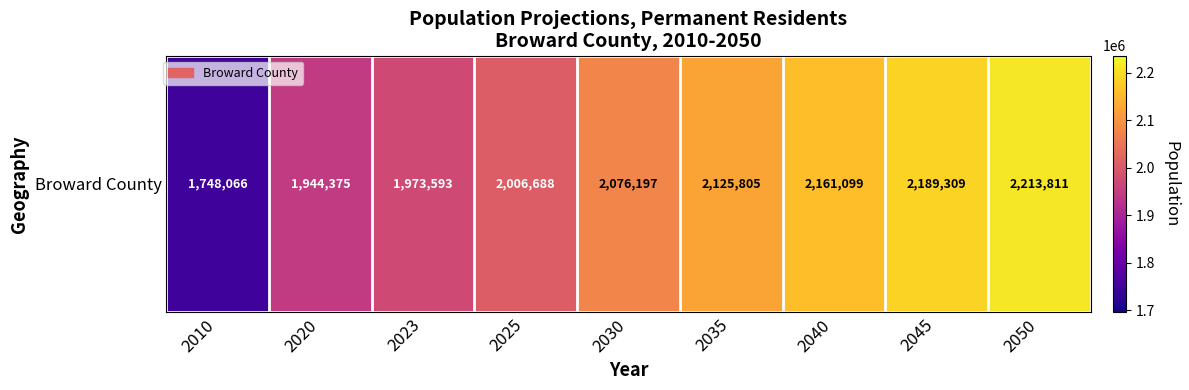

List the labels in order of value, smallest first.

2010, 2020, 2023, 2025, 2030, 2035, 2040, 2045, 2050